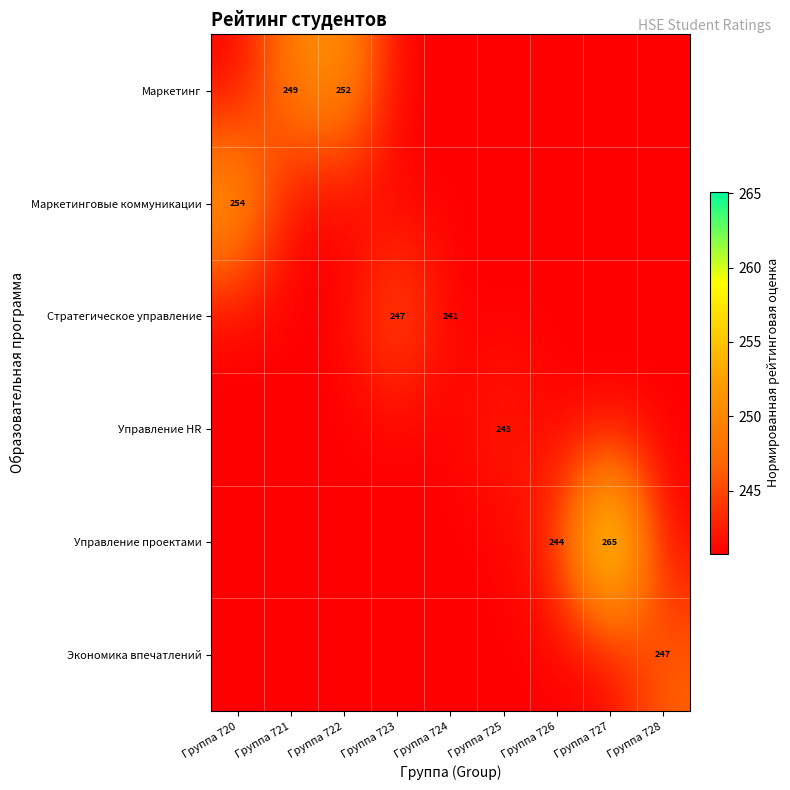

The value of Стратегическое управление at Группа 725 is 365.3. True or false?

False